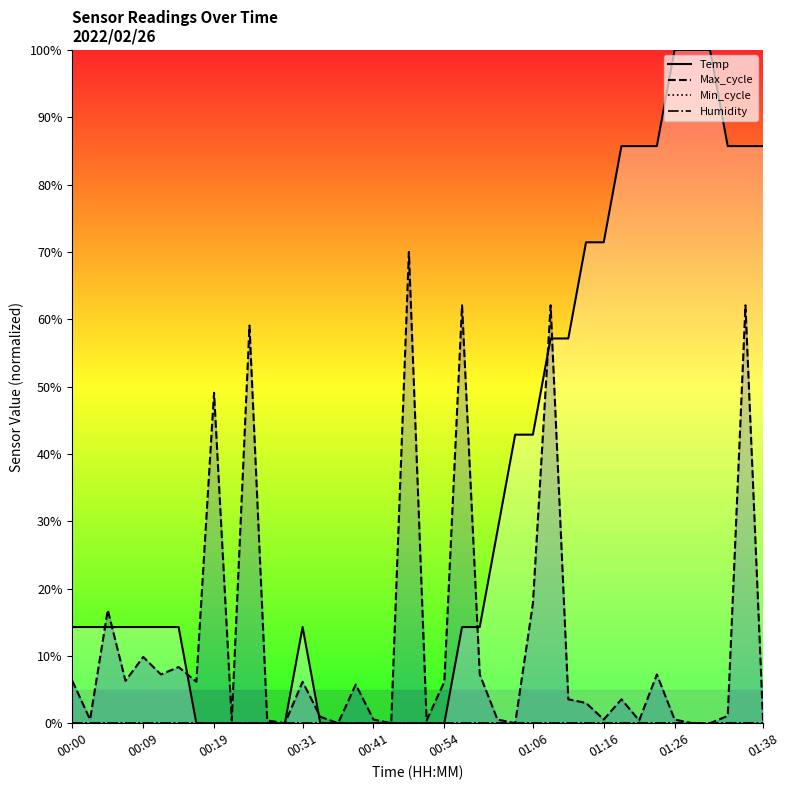

Is the value of Humidity at 37 greater than the value of Max_cycle at 20?

No